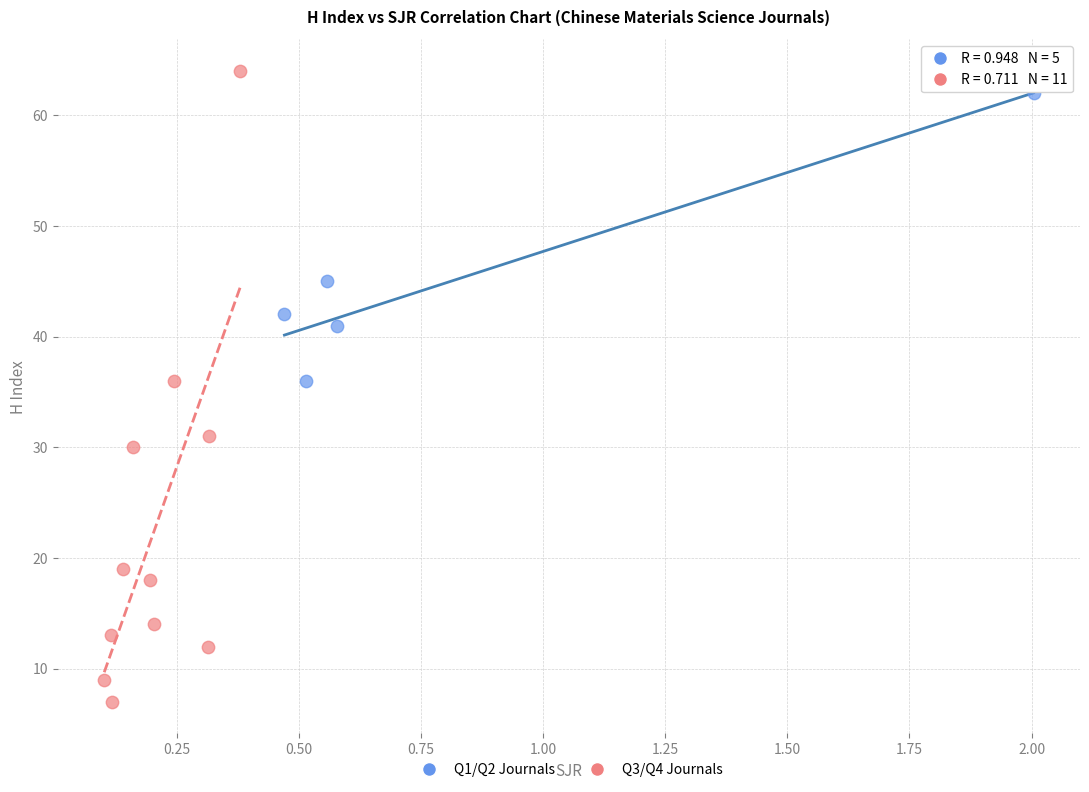

Which series reaches the maximum Y coordinate?

Q3/Q4 Journals